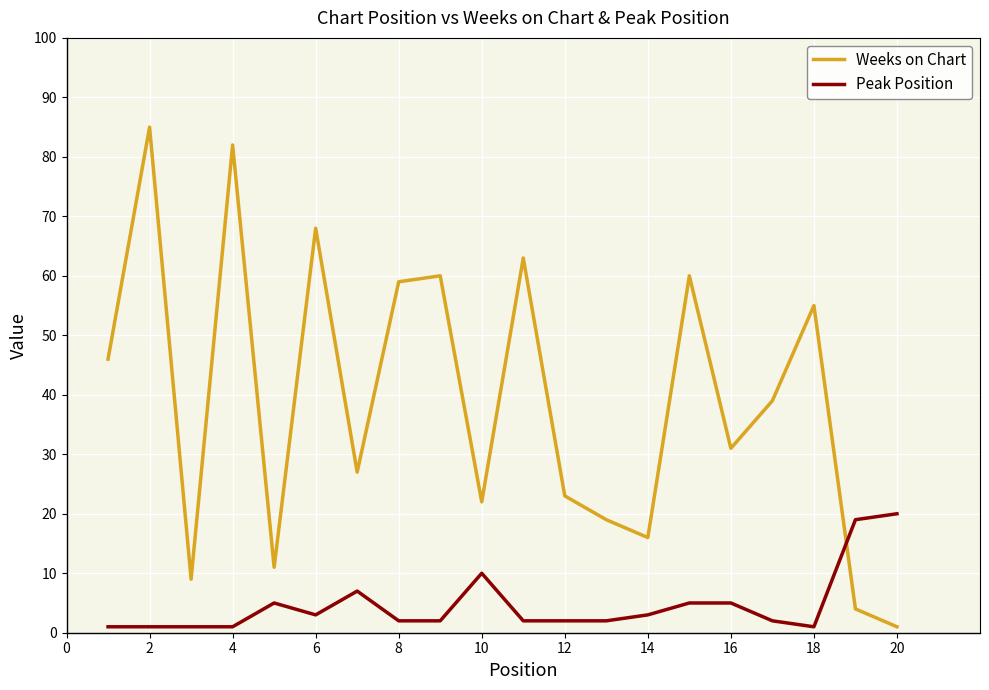

True or false: Peak Position has more than 1 interior local peaks.

True